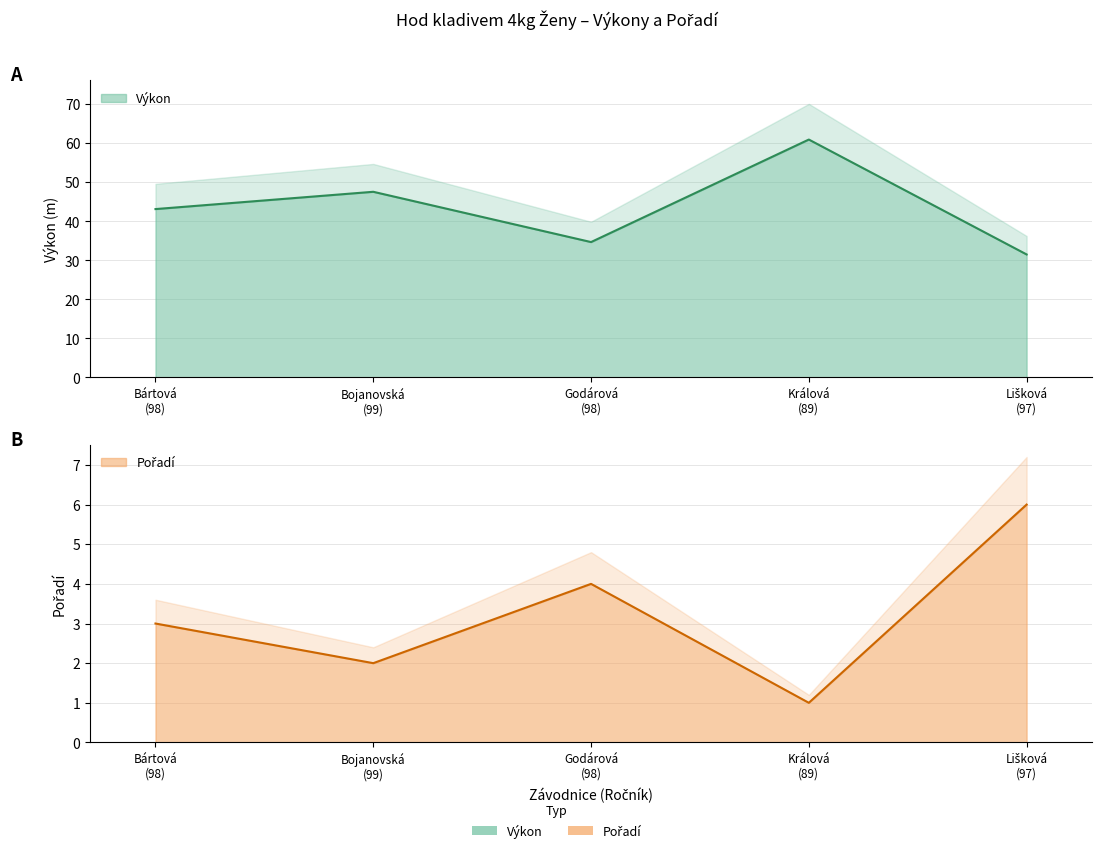

At which category is the sum across all series the highest?

Králová
(89)